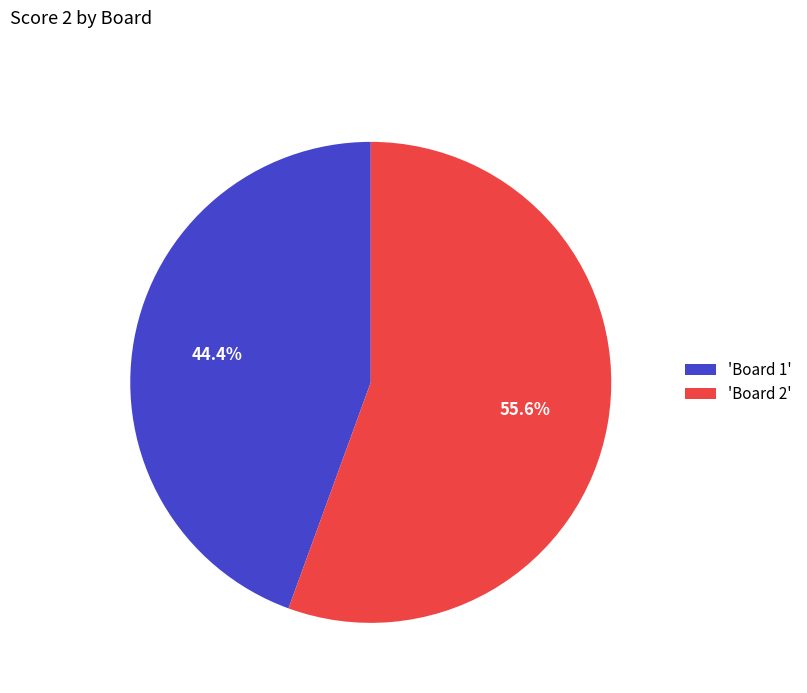

Which slice is the largest?

'Board 2'